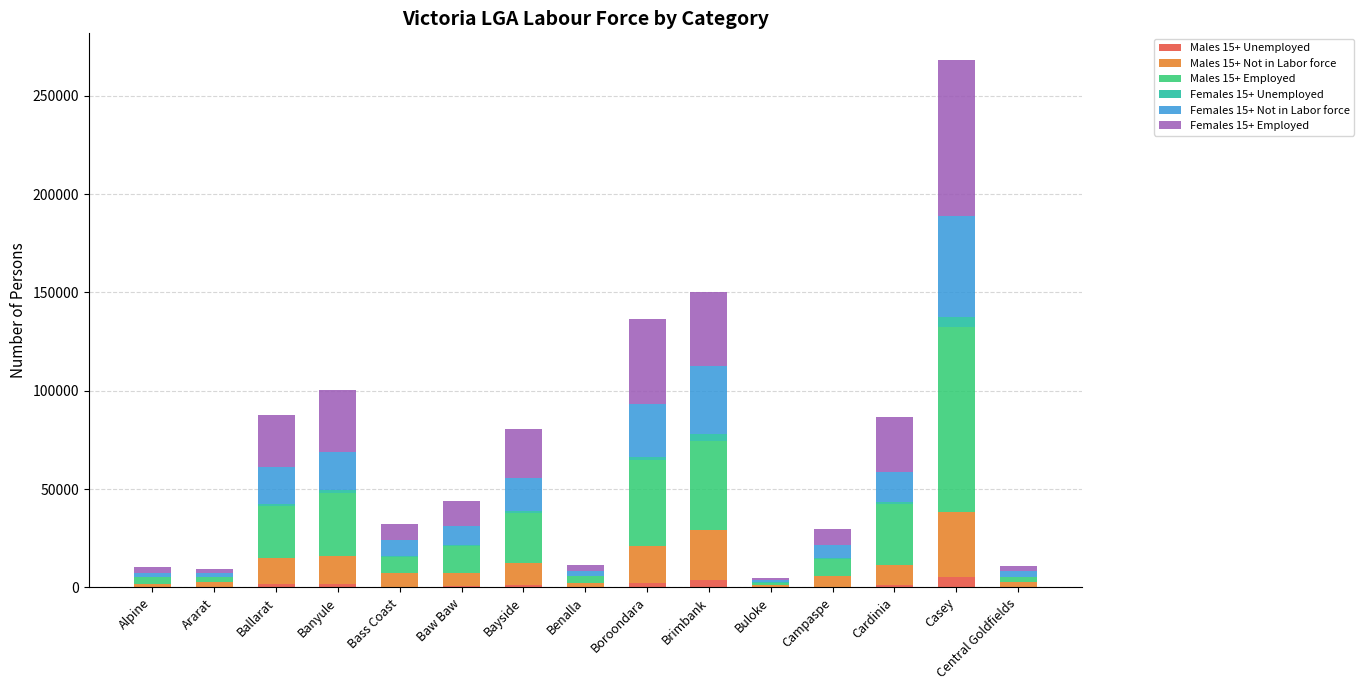

At which category is the sum across all series the highest?

Casey